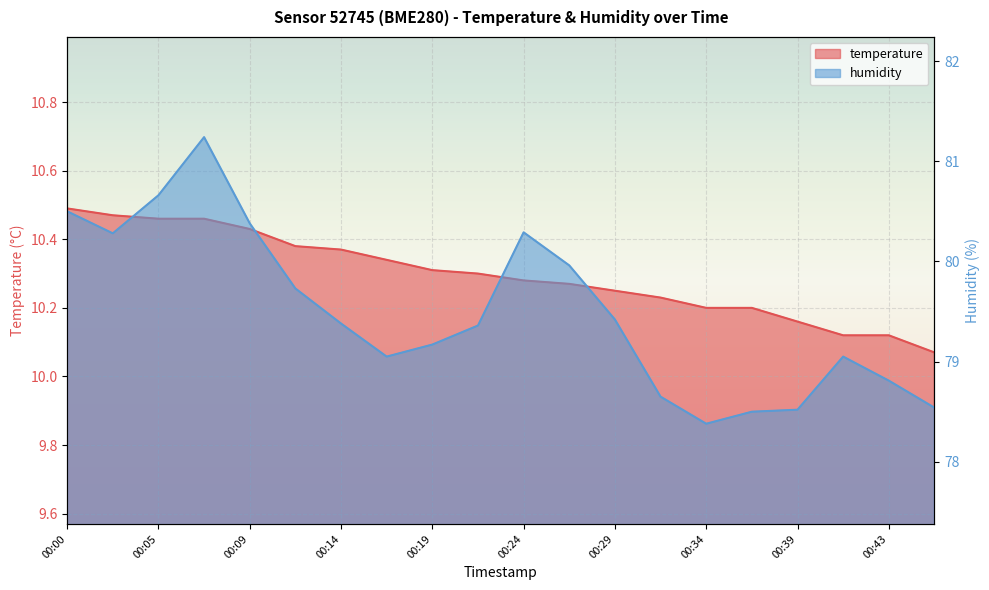

What is the value of the humidity point at the 18th from the left?

79.0